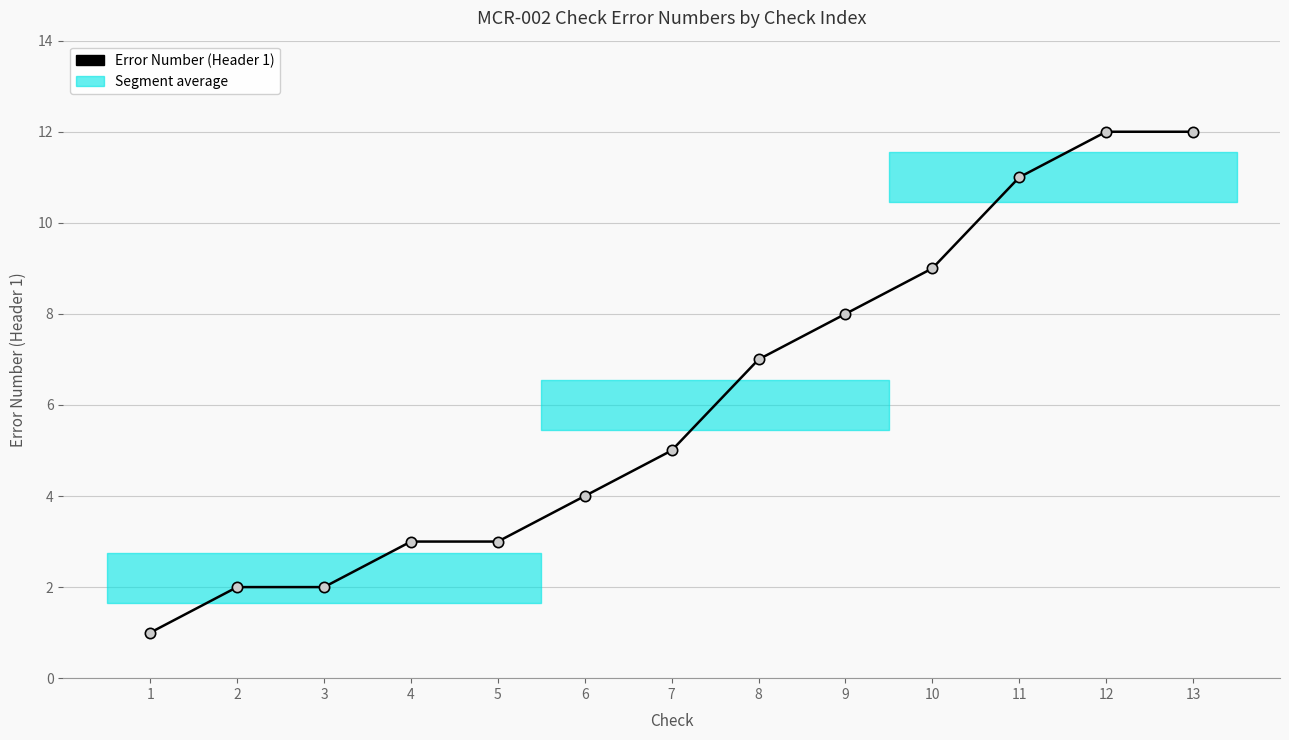

What is the ratio of the value at 9 to the value at 6?

2.0